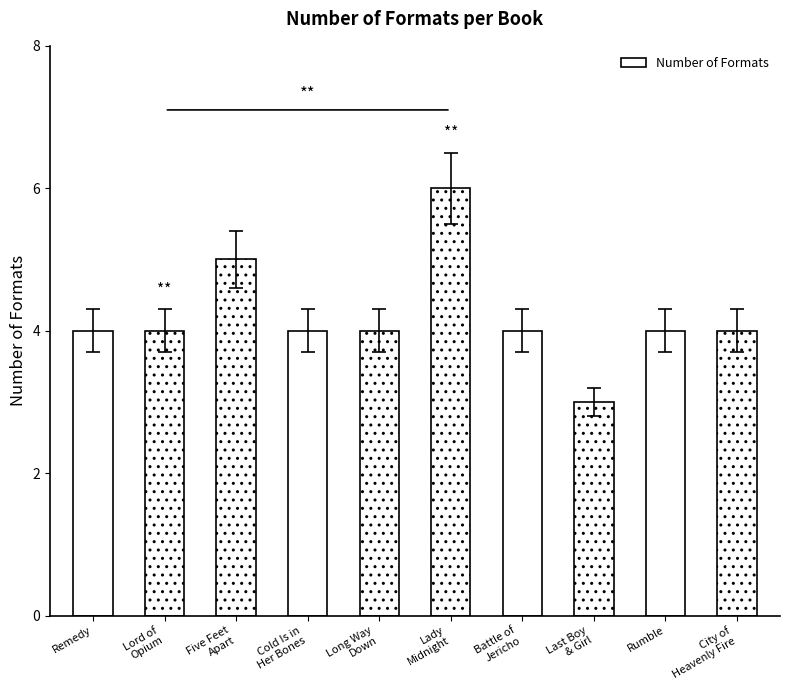

The chart shows a value of 4 at Cold Is in
Her Bones. True or false?

True